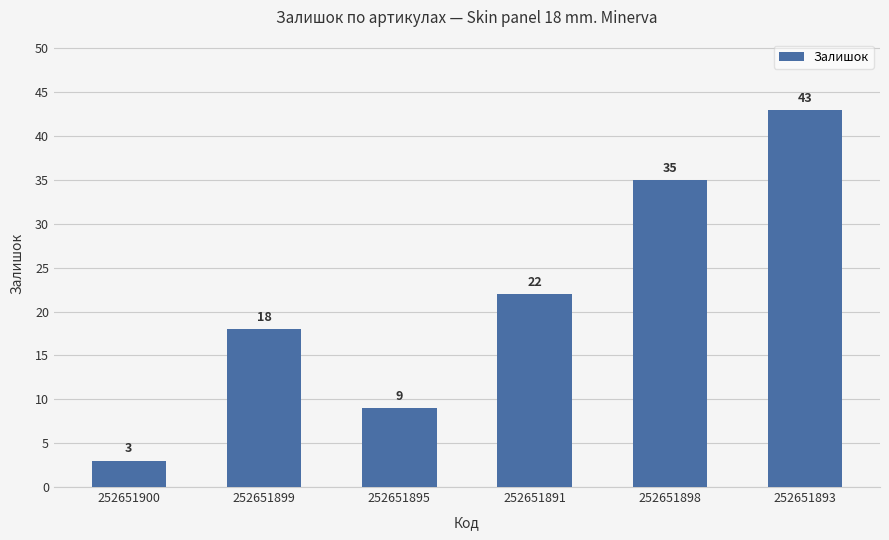

How many values are between 9 and 35?

4